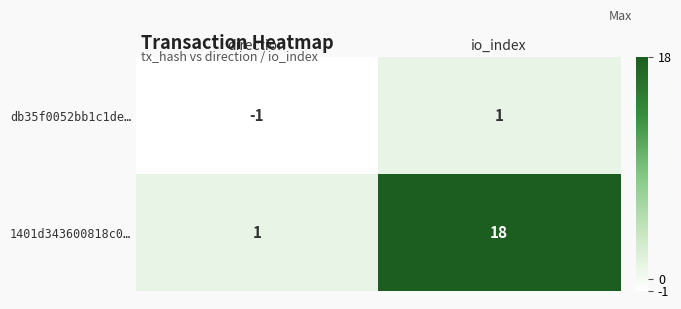

Which series has the widest spread of values?

1401d343600818c0…